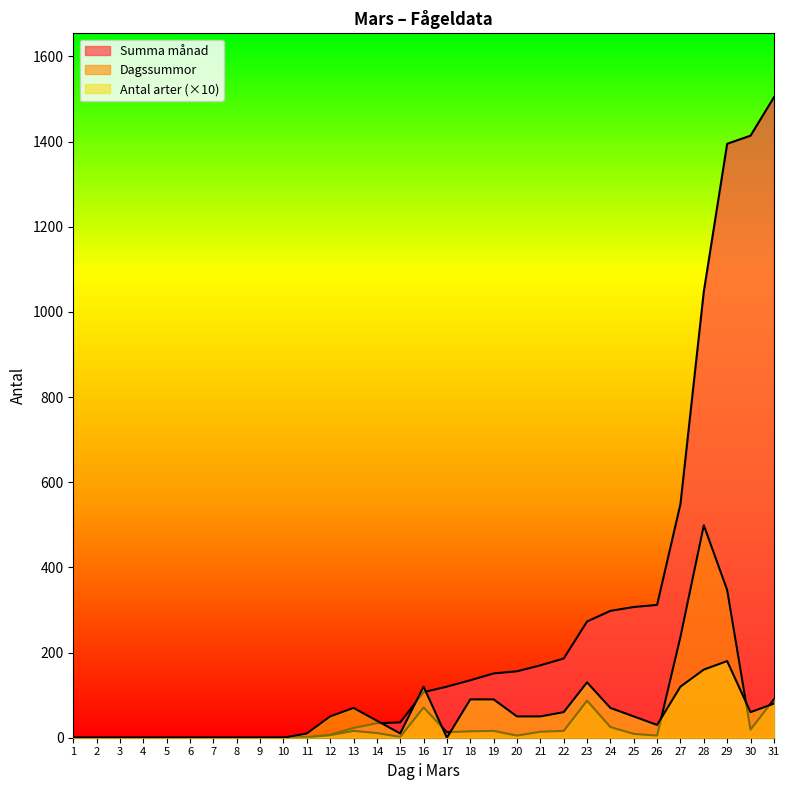

How many times do Dagssummor and Antal arter cross each other?

5